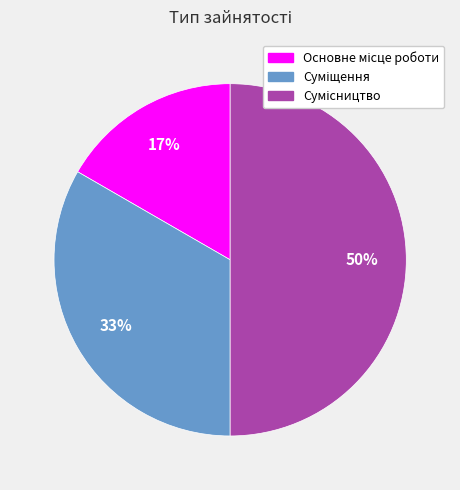

To the nearest percent, what is the average slice percentage?

33%